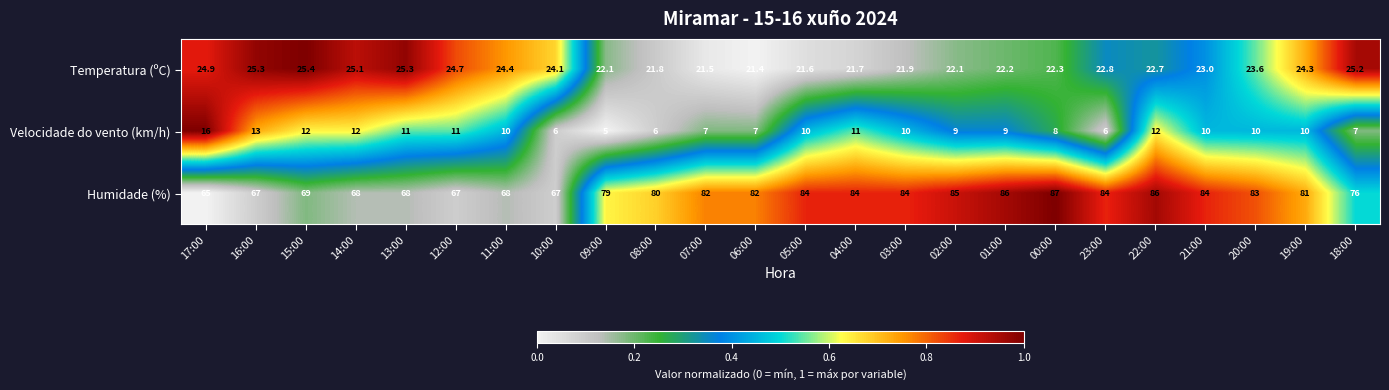

What value does the Humidade (%) series have at 18:00?

76.0